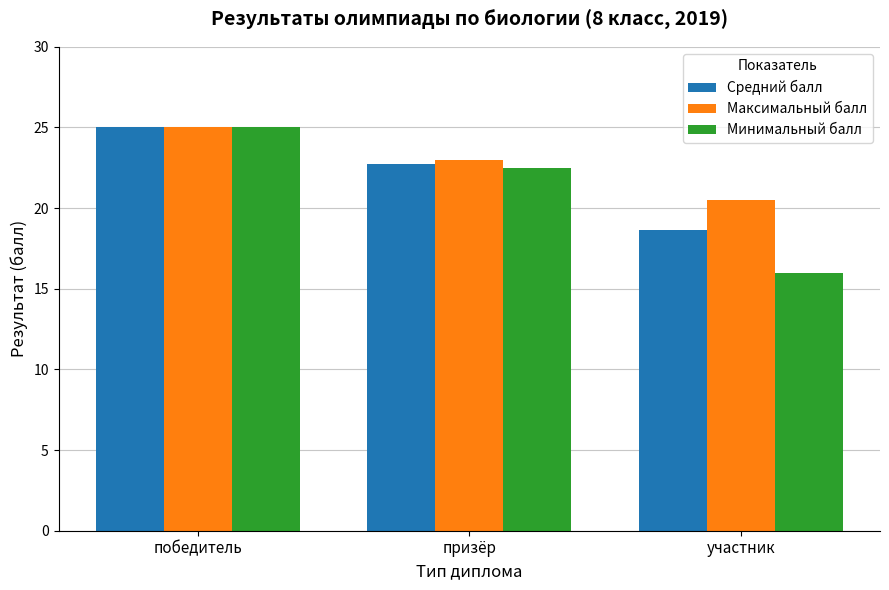

List the labels in order of Средний балл value, largest first.

победитель, призёр, участник